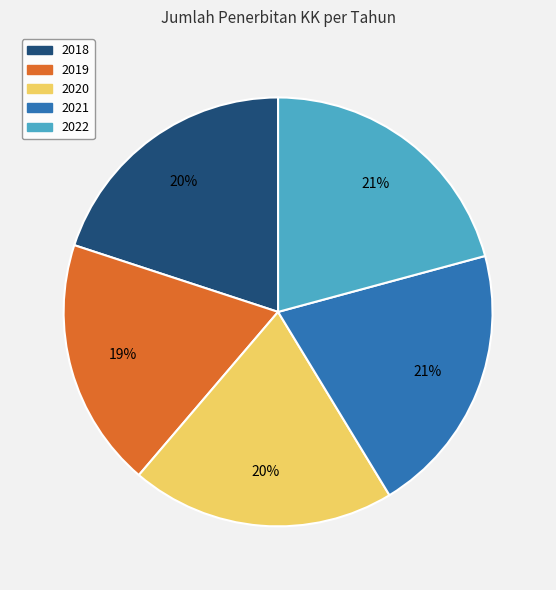

Which category has the smallest portion of the pie?

2019